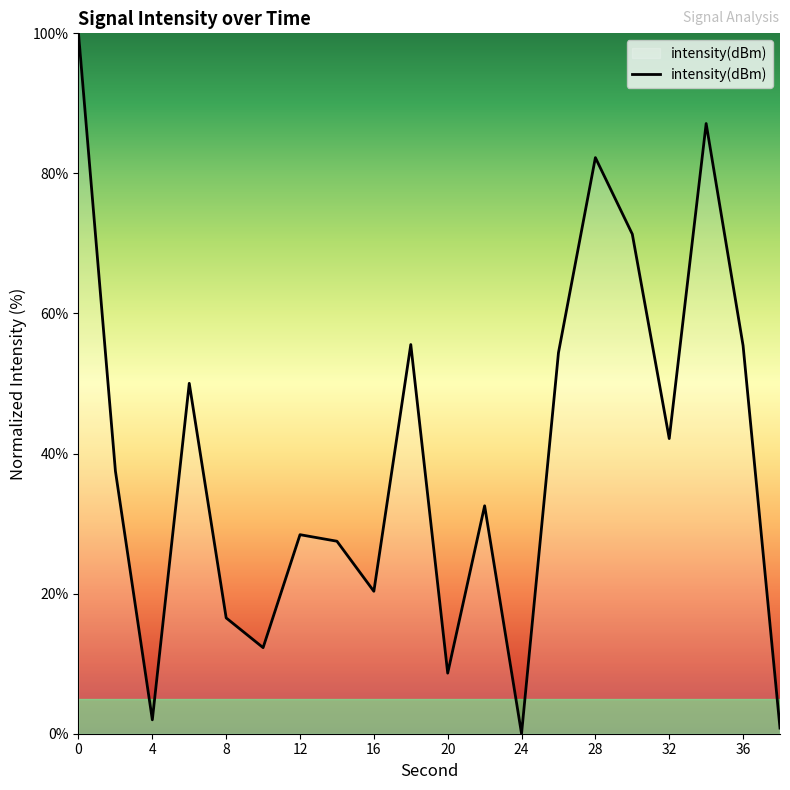

What is the greatest value displayed?

100.0